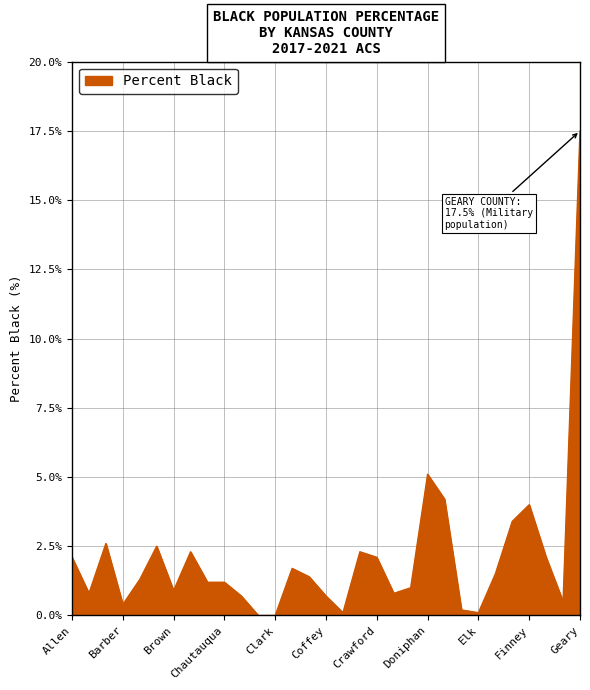

Rank the categories by value from lowest to highest.

Cheyenne, Clark, Comanche, Elk, Edwards, Barber, Franklin, Cherokee, Coffey, Anderson, Decatur, Brown, Dickinson, Chase, Chautauqua, Barton, Cloud, Ellis, Clay, Allen, Crawford, Ford, Butler, Cowley, Bourbon, Atchison, Ellsworth, Finney, Douglas, Doniphan, Geary